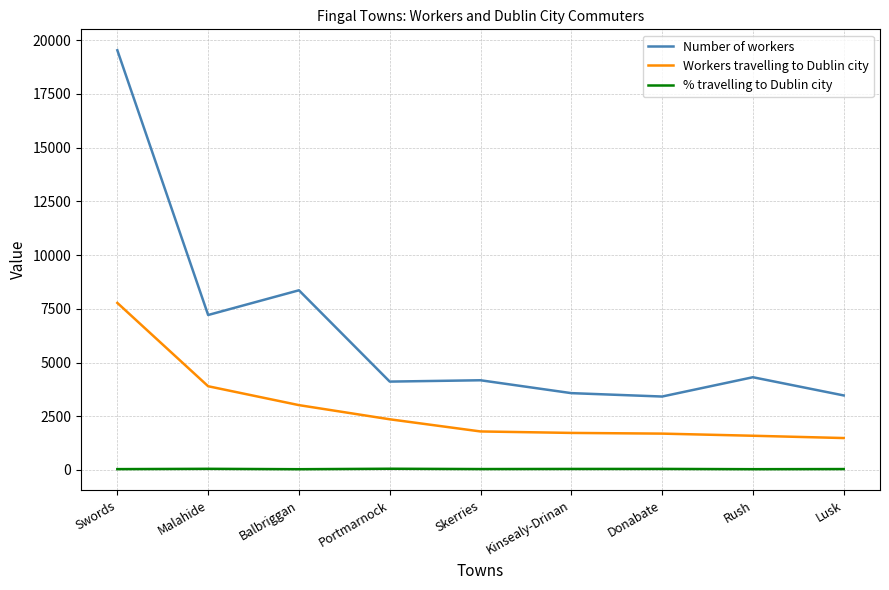

What is the difference between the maximum and minimum values in the Workers travelling to Dublin city series?

6289.0